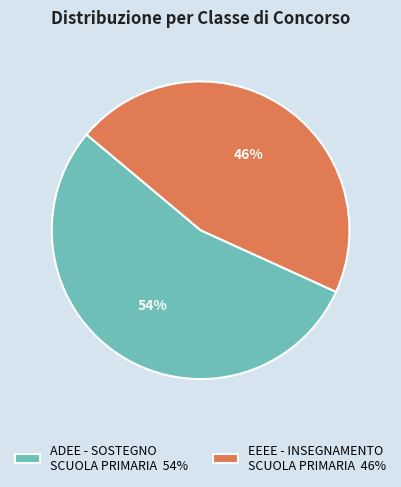

Count the number of slices in the pie.

2